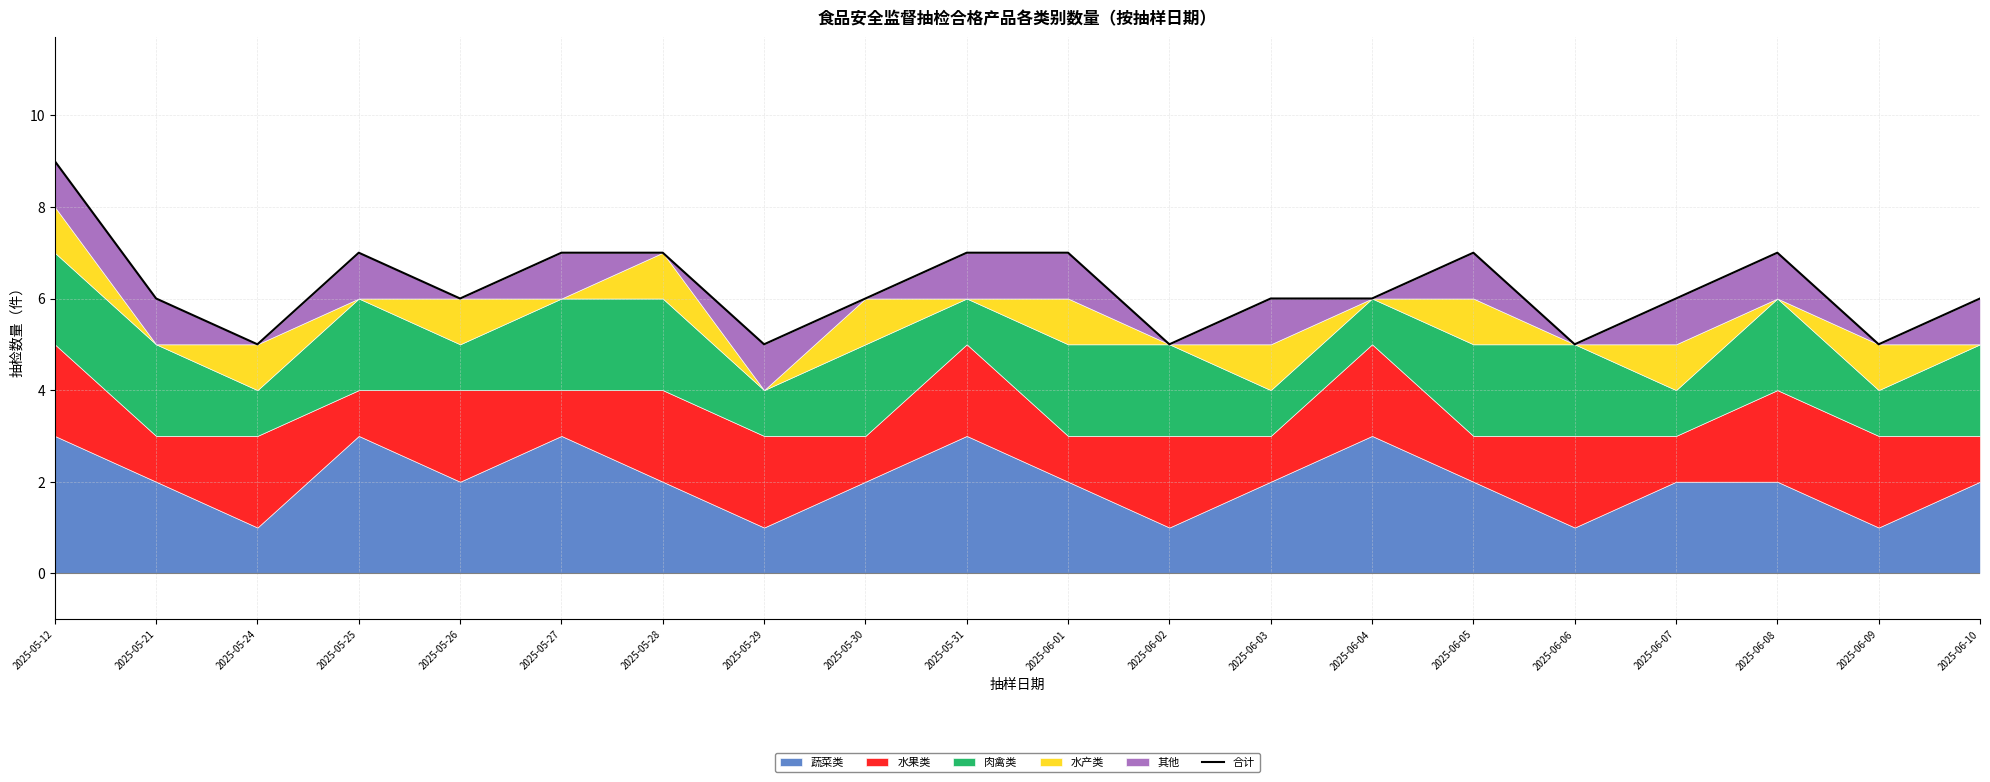

Which has a higher value, 2025-05-25 or 2025-06-09?

2025-05-25